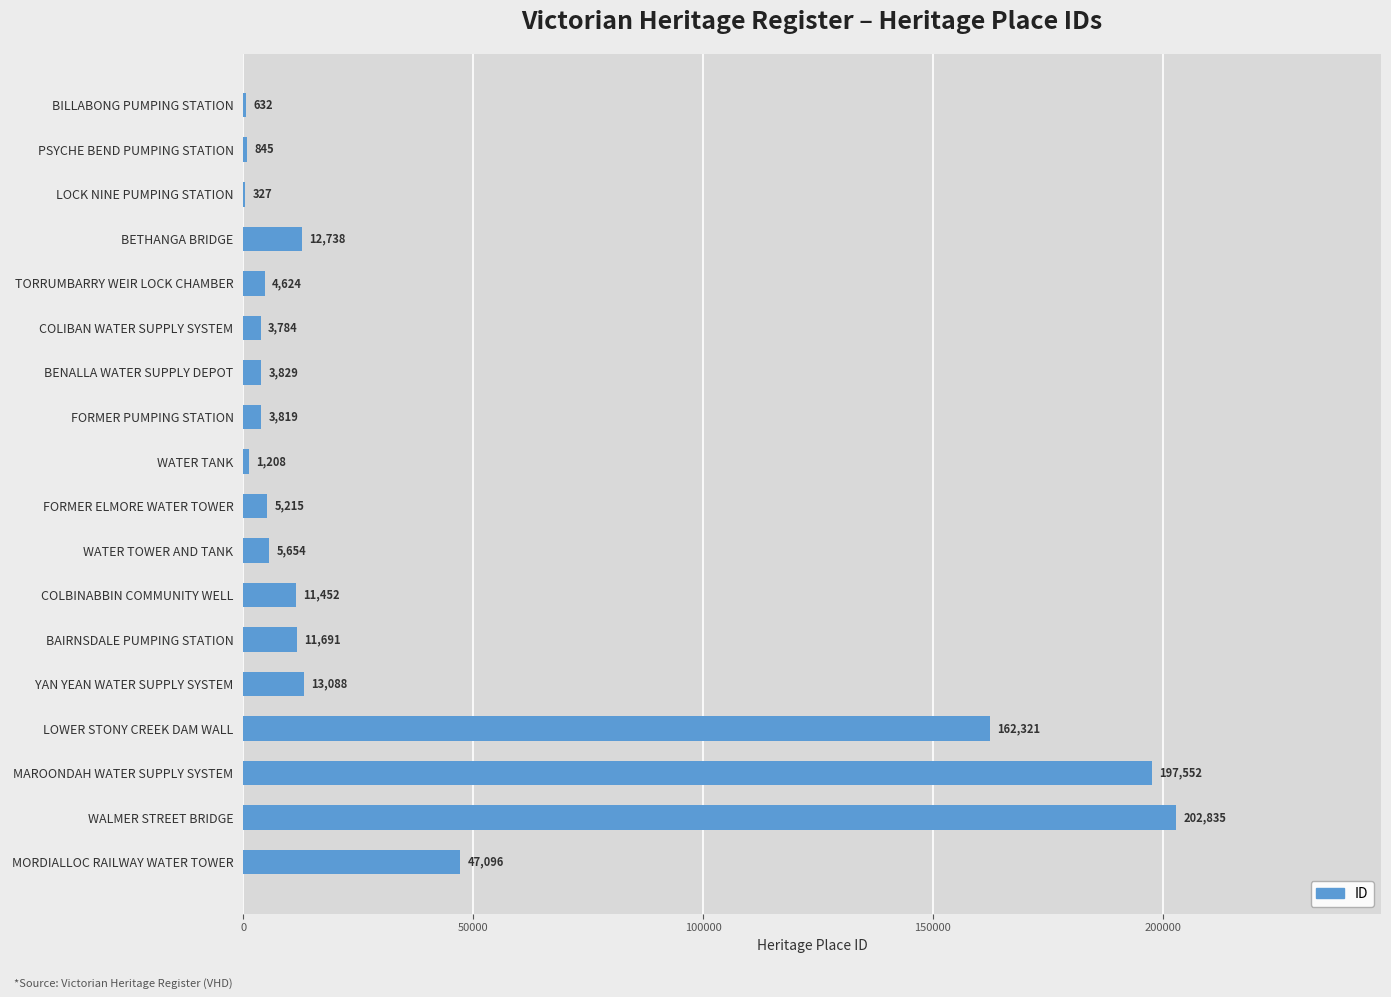

The value at COLBINABBIN COMMUNITY WELL is 11452. True or false?

True